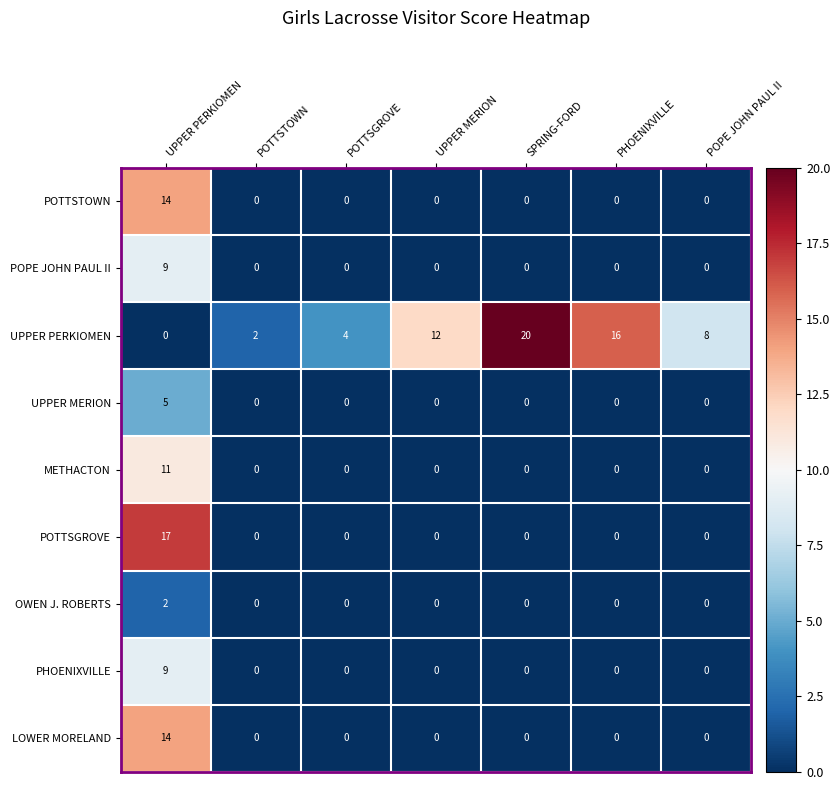

Which series changed the most between POTTSTOWN and SPRING-FORD?

UPPER PERKIOMEN